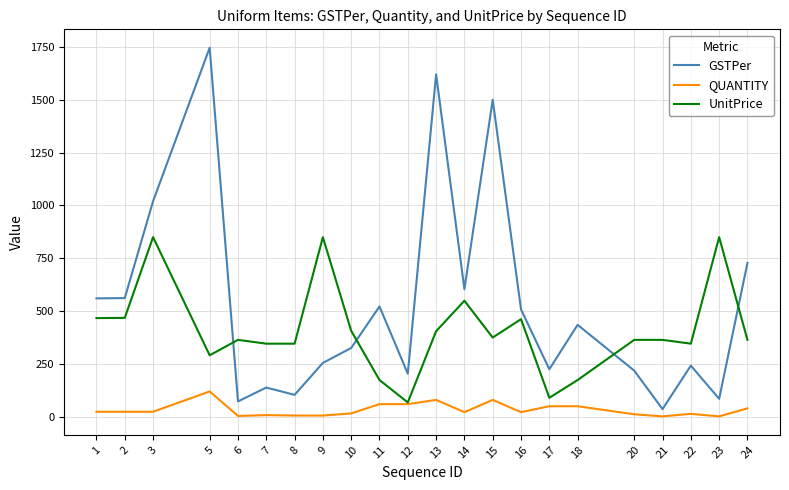

What is the difference between the maximum and minimum values in the GSTPer series?

1709.6